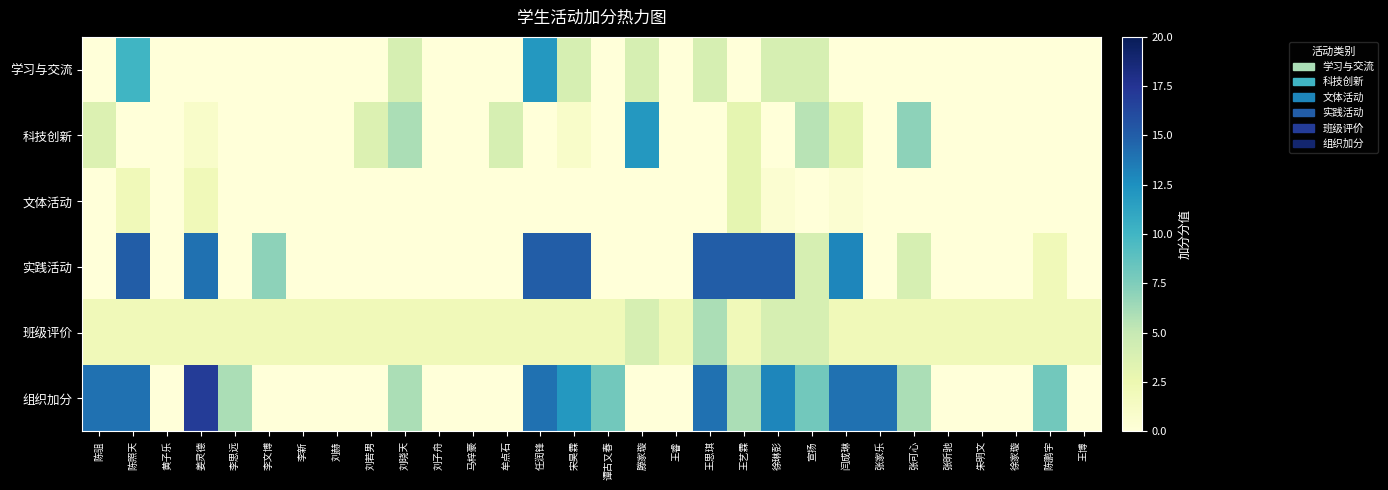

At how many categories does at least one series exceed 7?

14